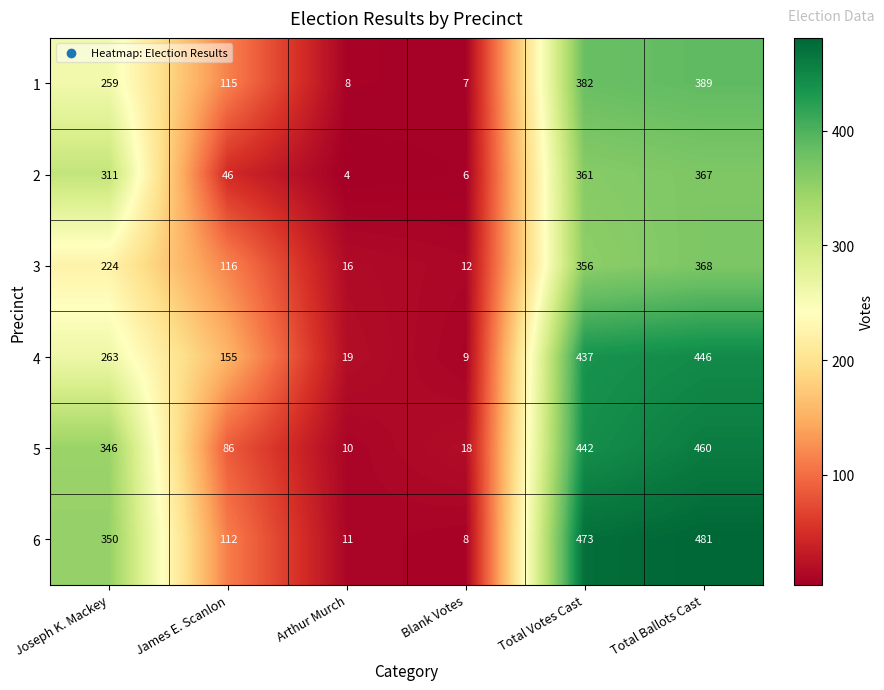

Rank the series by their maximum value, from highest to lowest.

6, 5, 4, 1, 3, 2